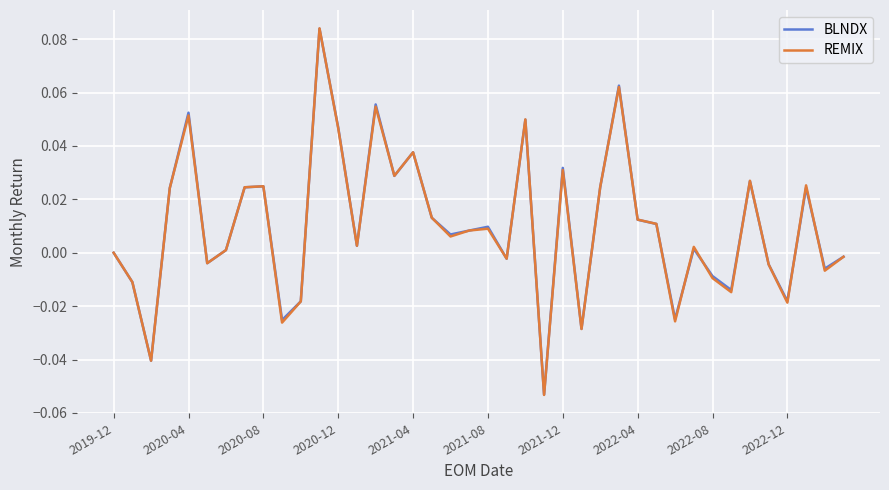

Which series has the largest range (max minus min)?

REMIX